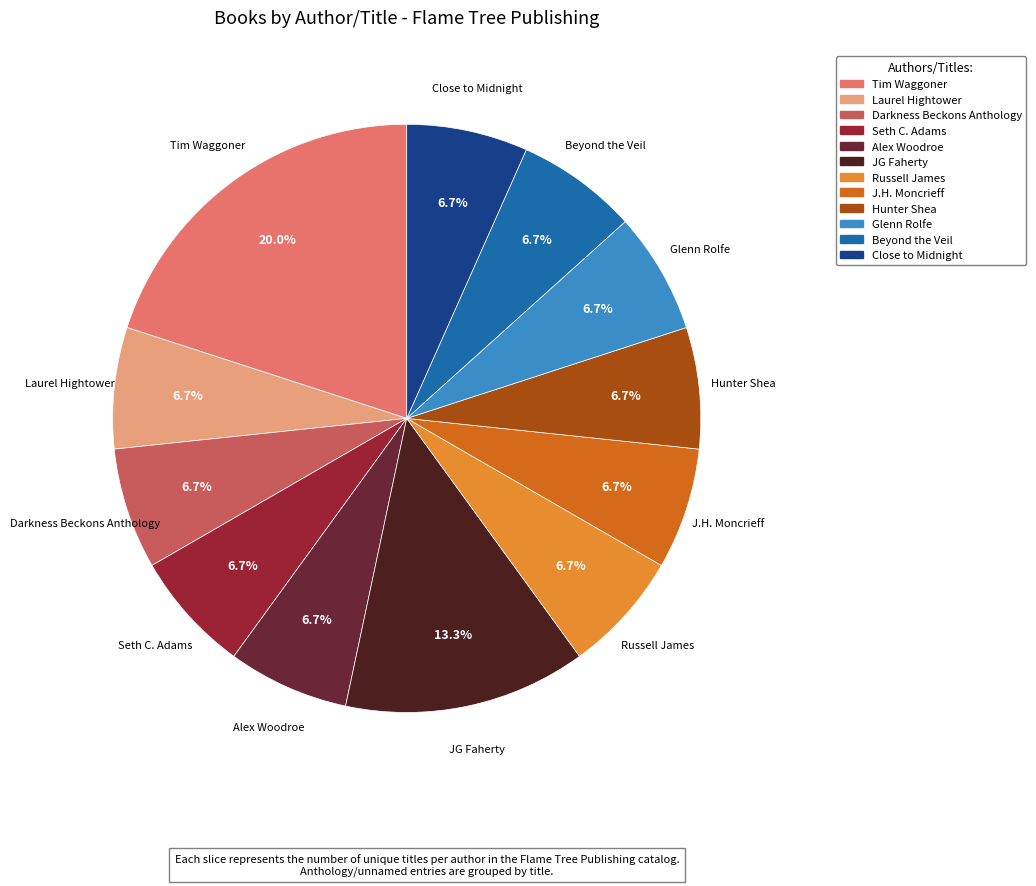

What percentage is NOT represented by J.H. Moncrieff?

93.3%